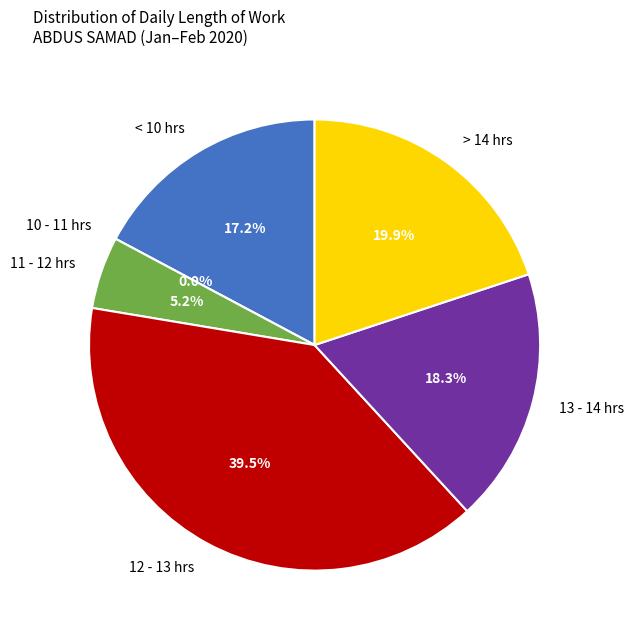

True or false: 5-Wed accounts for 14% of the total.

False